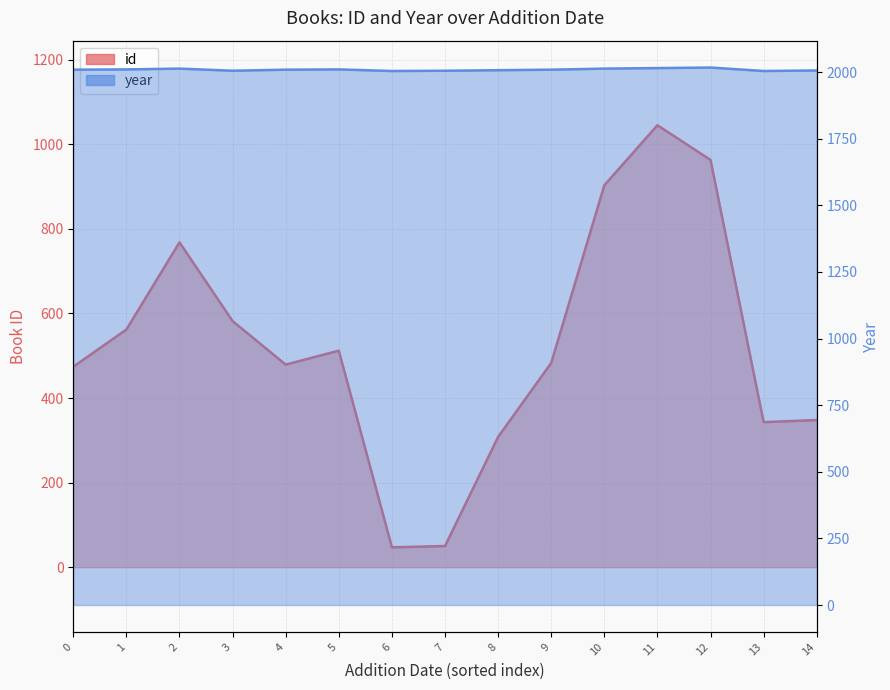

Which series has the widest spread of values?

id